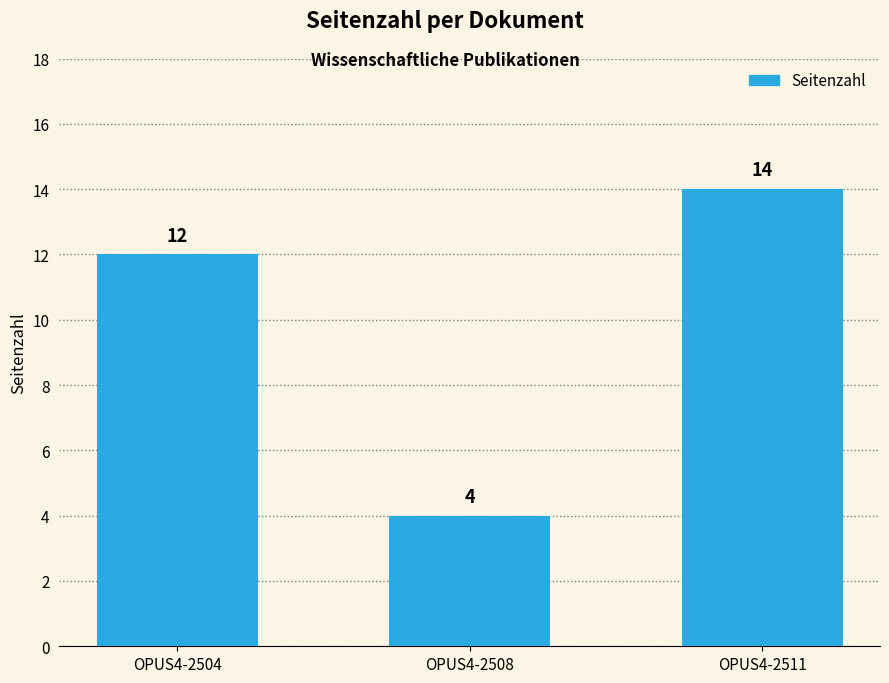

What is the average value?

10